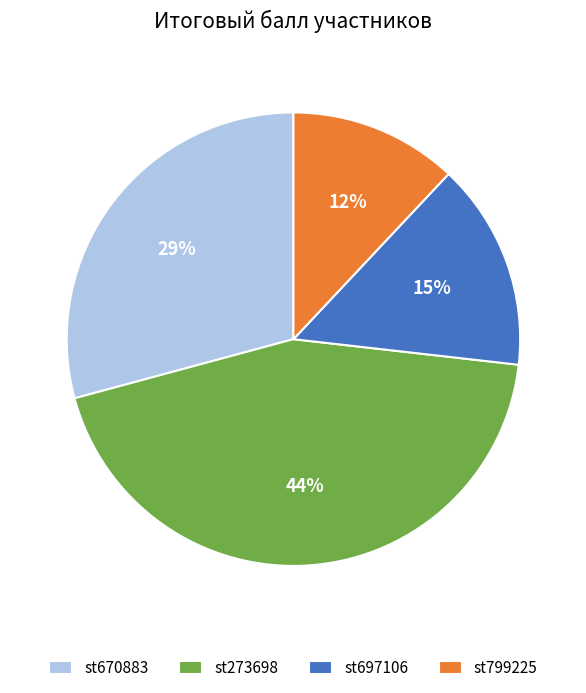

Does st799225 account for over 50% of the chart?

No